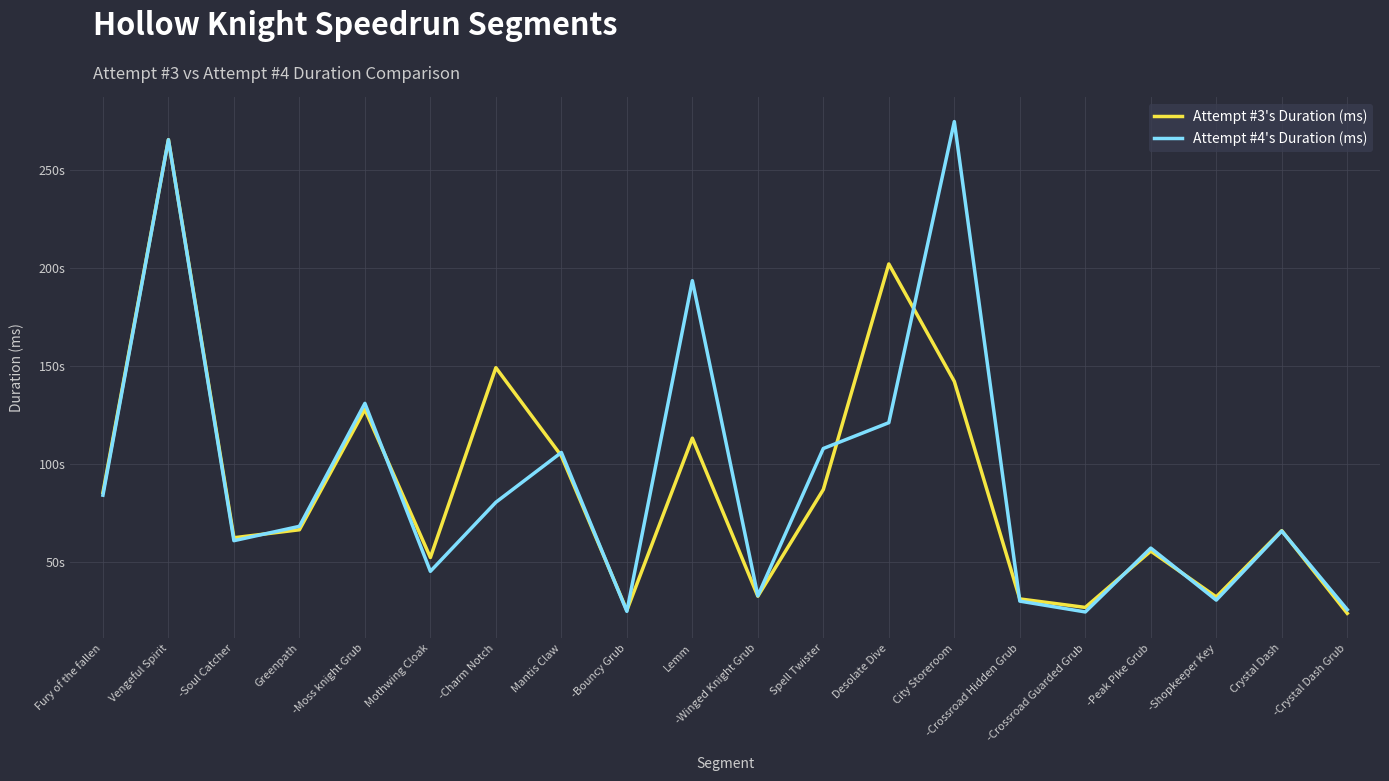

Is the value of Attempt #3's Duration (ms) at Mantis Claw greater than the value of Attempt #4's Duration (ms) at Desolate Dive?

No